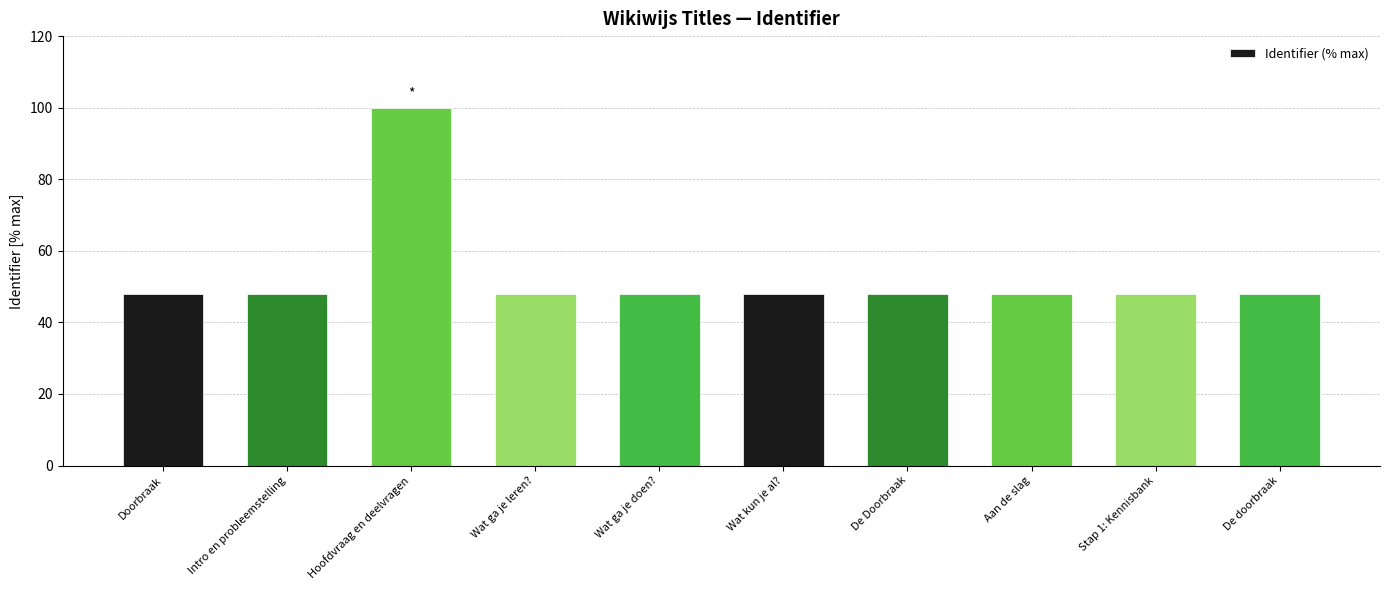

What is the maximum value shown in the chart?

100.0